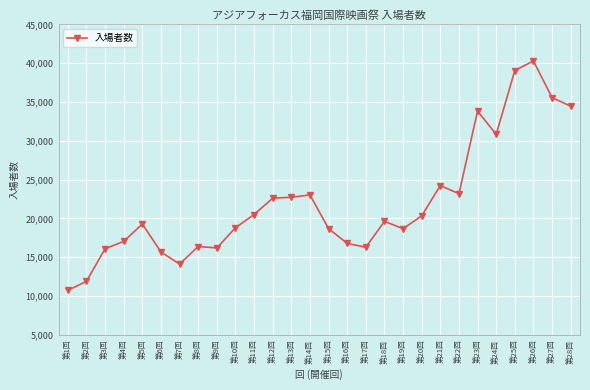

How many lines are shown in the chart?

1